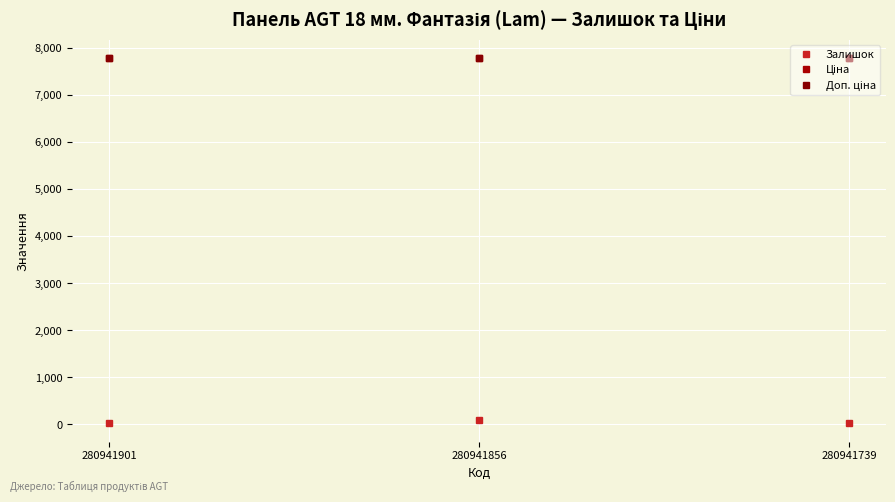

Reading left to right, what are all the values shown in this chart?

Залишок: 280941901=39.0	280941856=102.0	280941739=23.0
Ціна: 280941901=7792.9	280941856=7792.9	280941739=7792.9
Доп. ціна: 280941901=7792.9	280941856=7792.9	280941739=7792.9